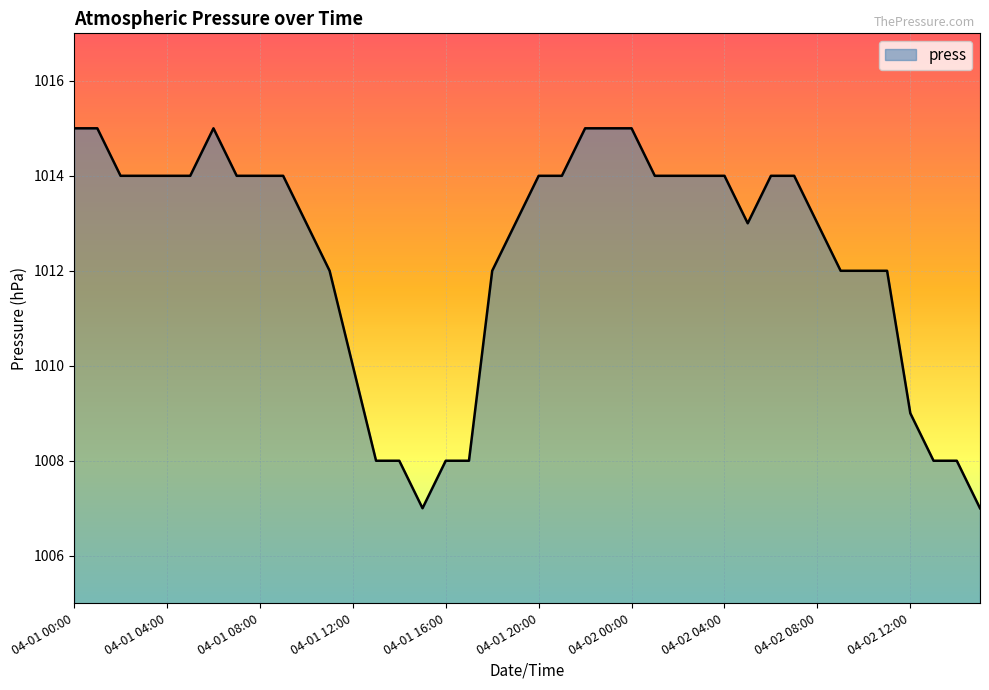

What is the maximum value shown in the chart?

1015